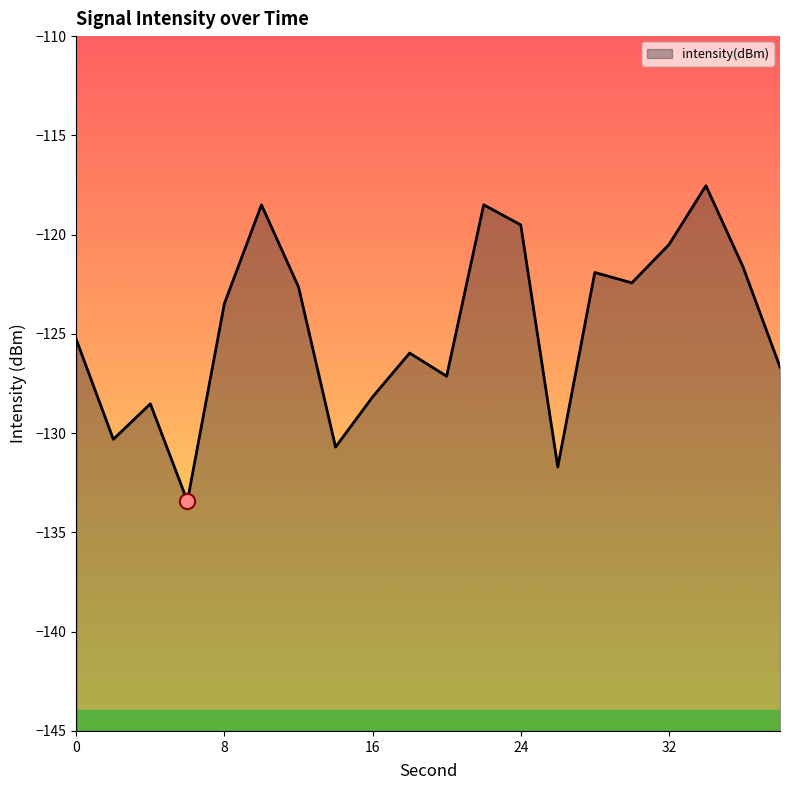

What is the change in value from 10 to 38?

-8.2